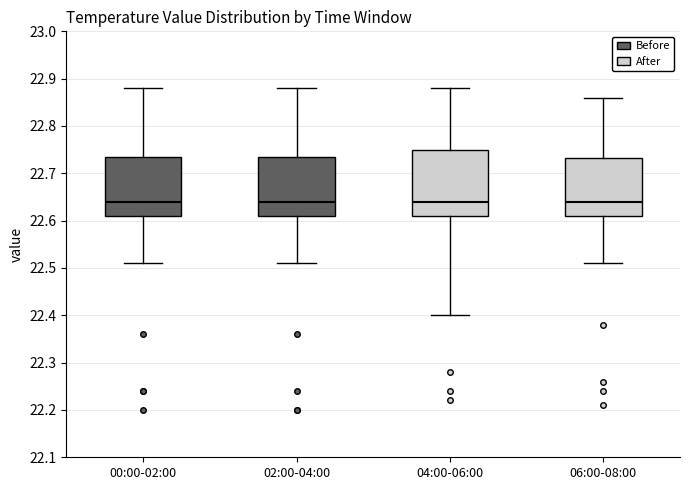

Reading left to right, read every box against the y-axis: the position of its median line, the range the box covers, and the ends of its whiskers. The values are not printed on the chart, so give them approximately, as read against the axis.

00:00-02:00: median 22.64, box 22.61 to 22.74, whiskers 22.51 to 22.88
02:00-04:00: median 22.64, box 22.61 to 22.74, whiskers 22.51 to 22.88
04:00-06:00: median 22.64, box 22.61 to 22.75, whiskers 22.40 to 22.88
06:00-08:00: median 22.64, box 22.61 to 22.73, whiskers 22.51 to 22.86